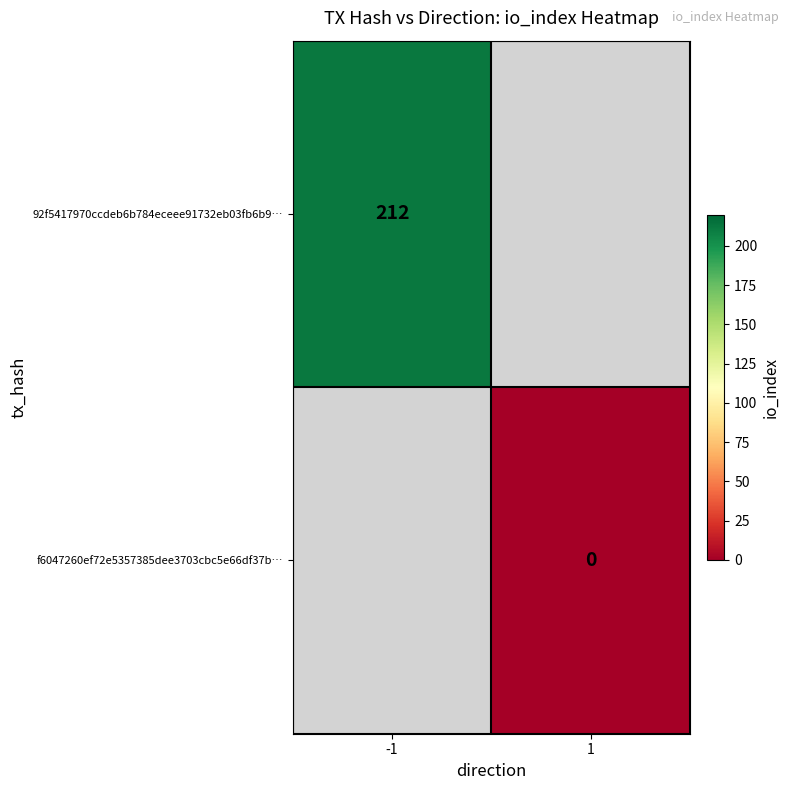

Is the value of f6047260ef72e5357385dee3703cbc5e66df37b… at 1 greater than the value of 92f5417970ccdeb6b784eceee91732eb03fb6b9… at -1?

No